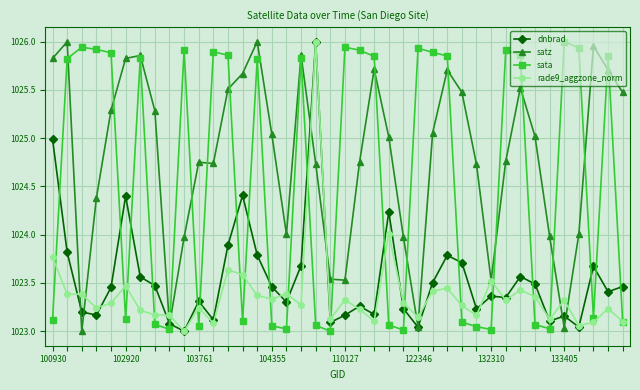

After their last crossing, which series has the higher values: dnbrad or sata?

dnbrad